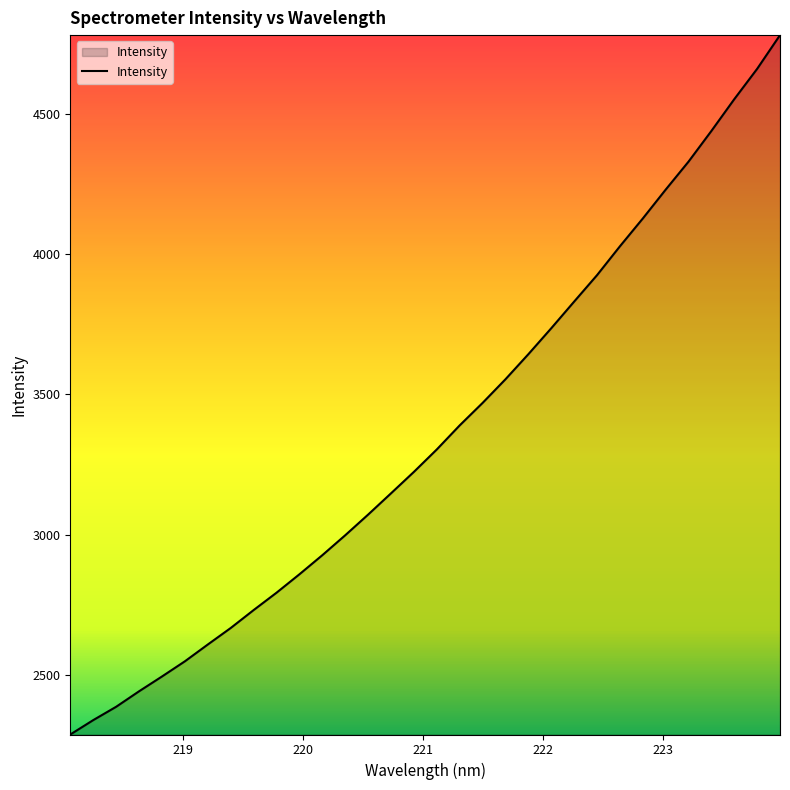

What is the difference between the maximum and minimum values?

2490.1